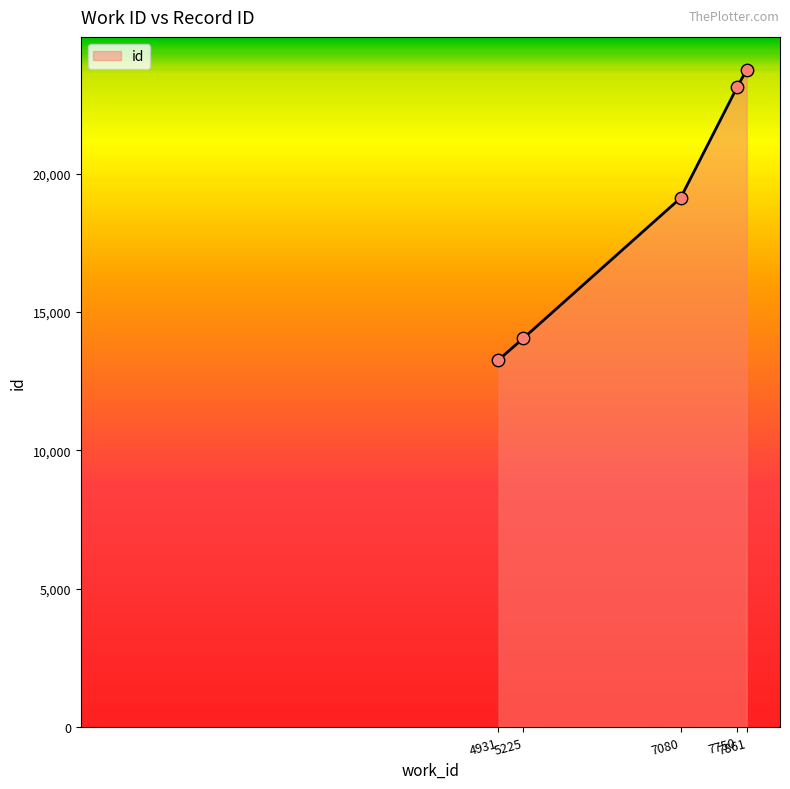

What is the change in value from 4931 to 7080?

+5854